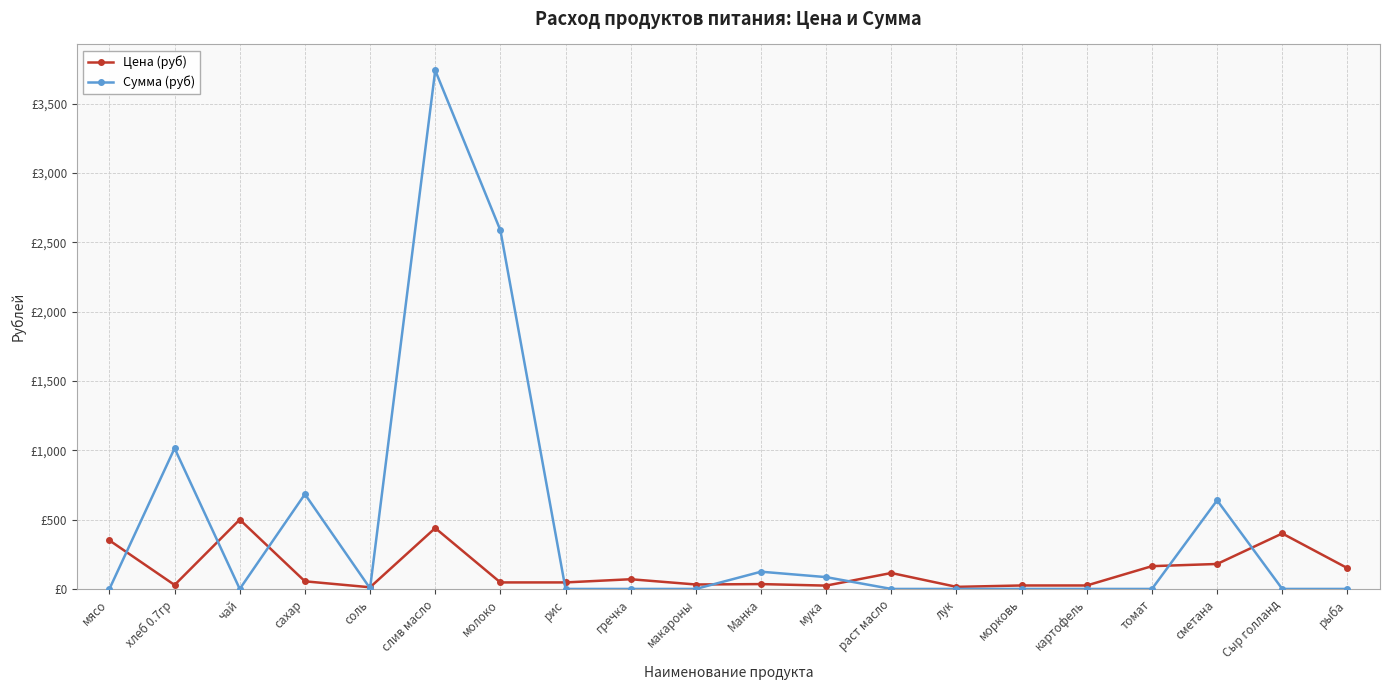

Is the value of Сумма (руб) at гречка greater than the value of Цена (руб) at сахар?

No